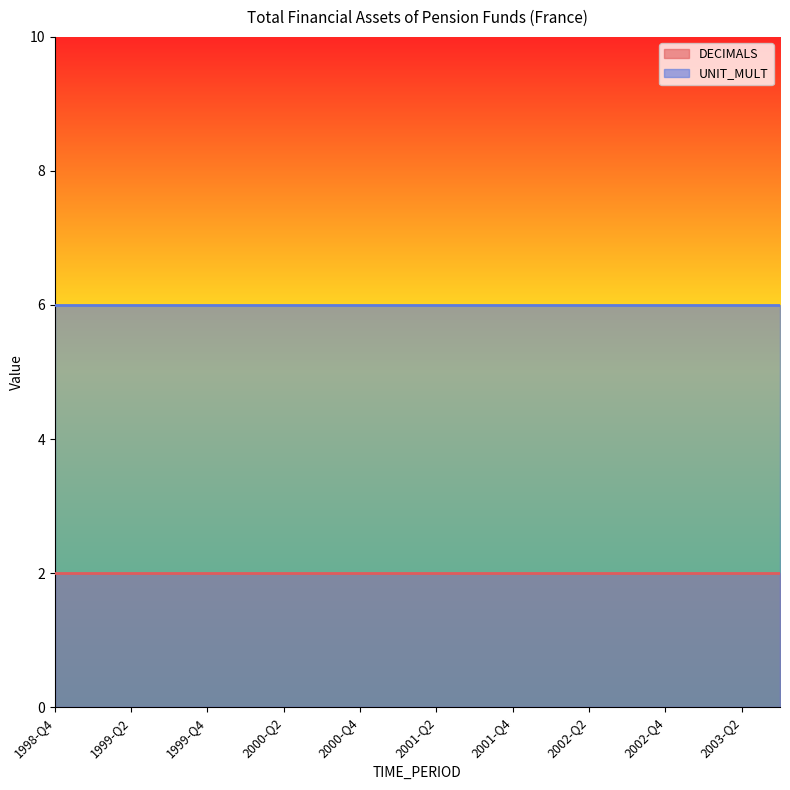

Which series has the widest spread of values?

DECIMALS